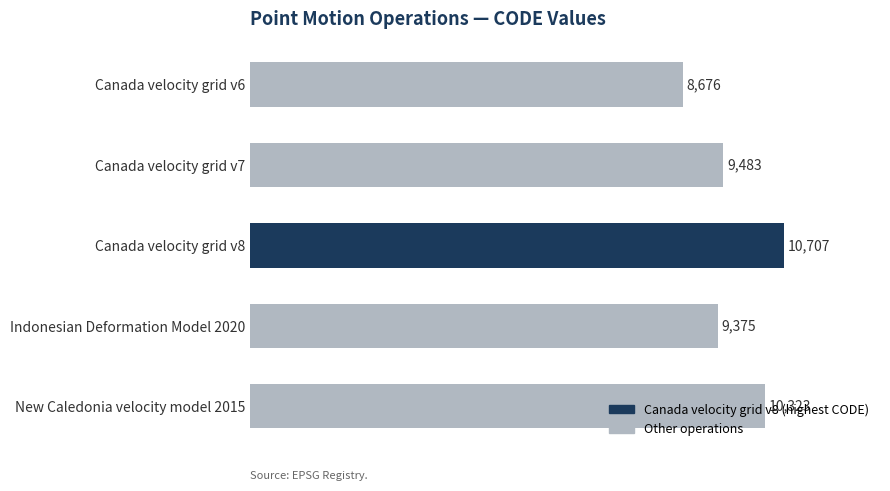

What is the label of the 2nd bar from the bottom?

Indonesian Deformation Model 2020